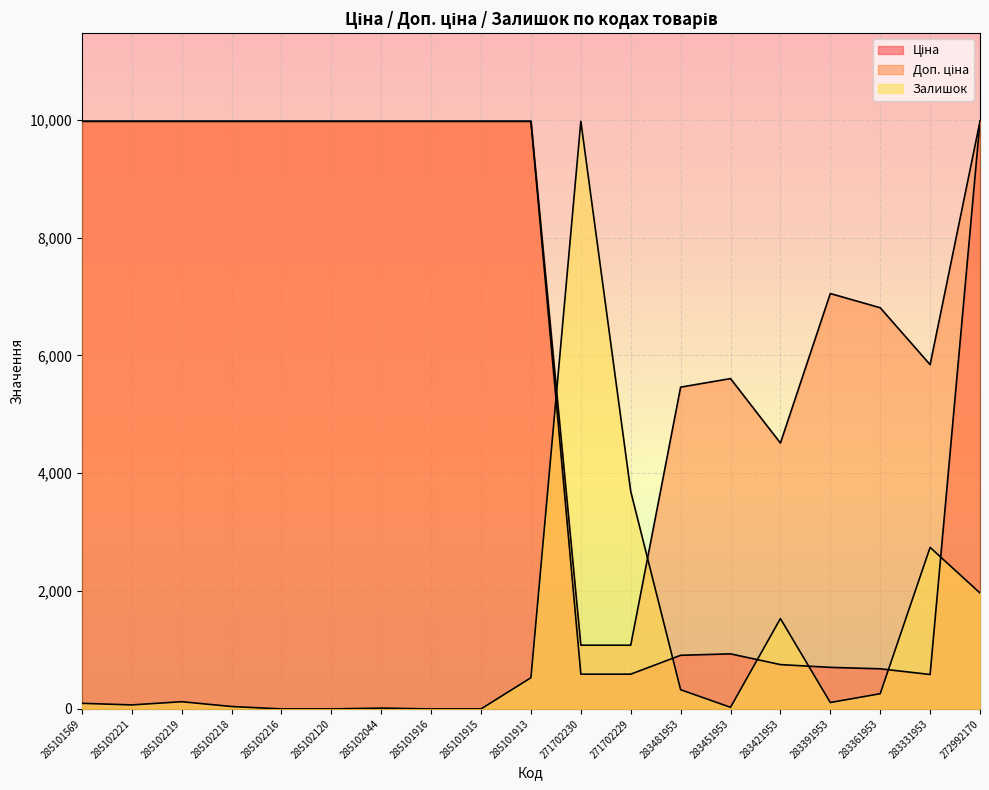

True or false: Доп. ціна and Ціна intersect in this chart.

False